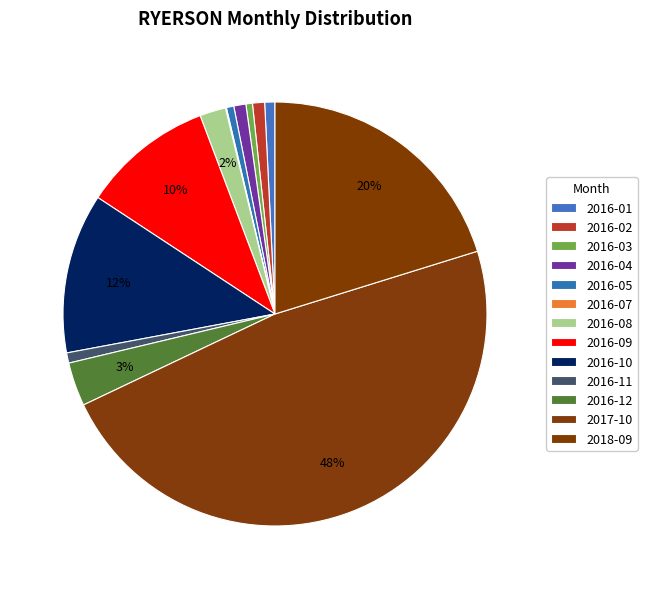

How many slices are in this pie chart?

13